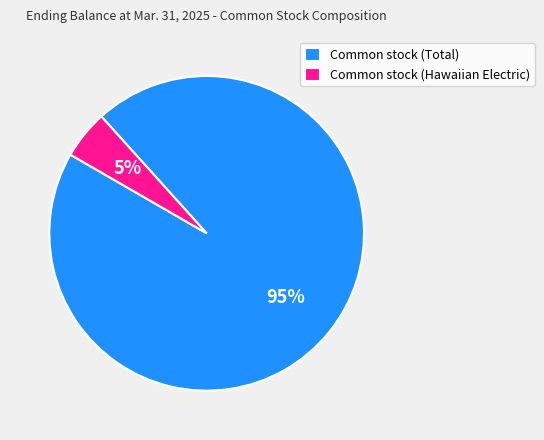

Combined, do Common stock (Hawaiian Electric) and Common stock (Total) account for over 50%?

Yes